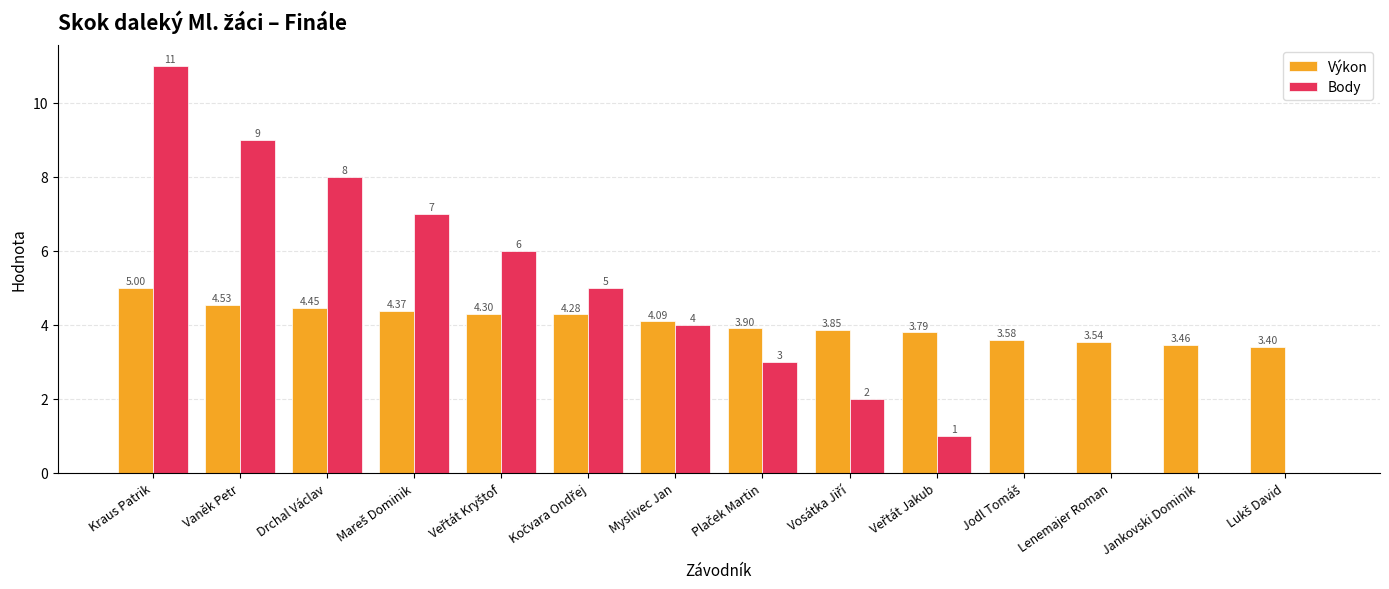

How many groups of bars are there?

14